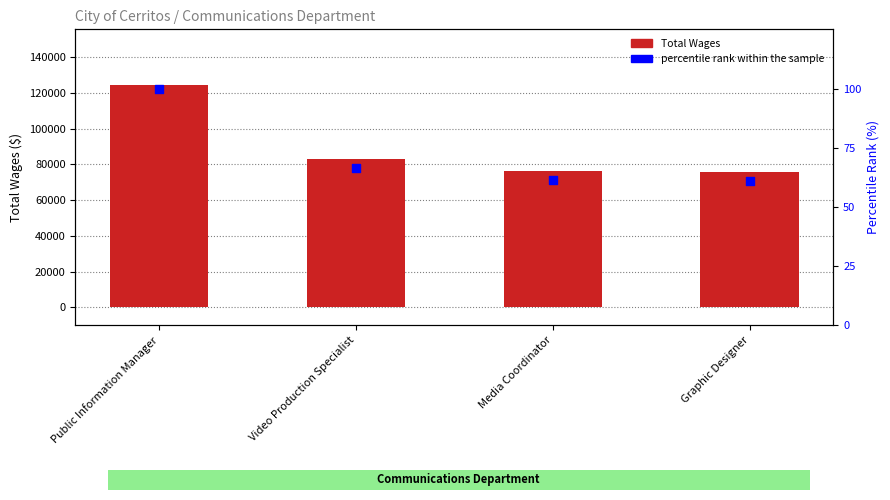

Which series has the widest spread of Y values?

Total Wages